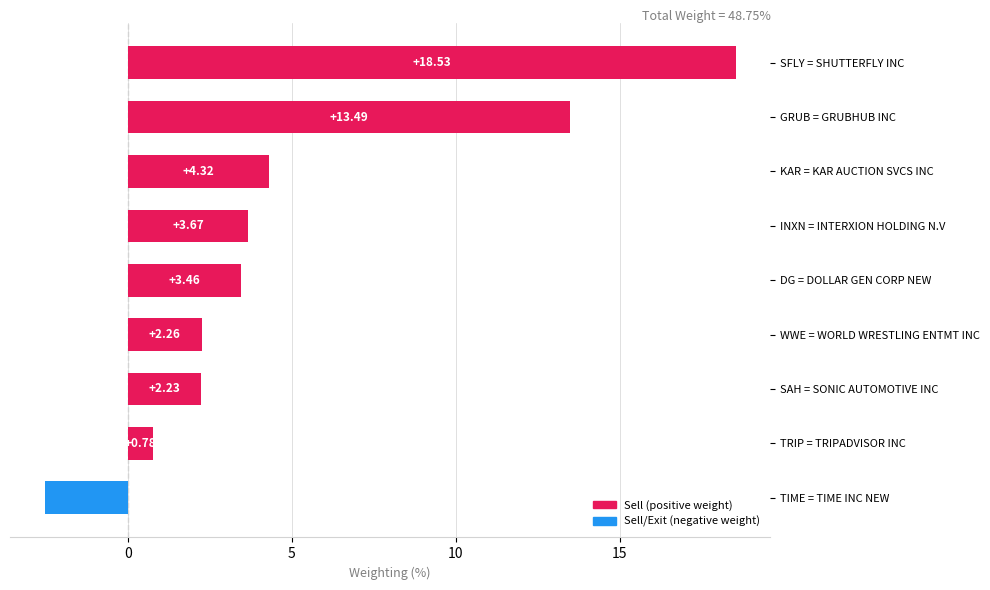

Count the number of data series in this chart.

1